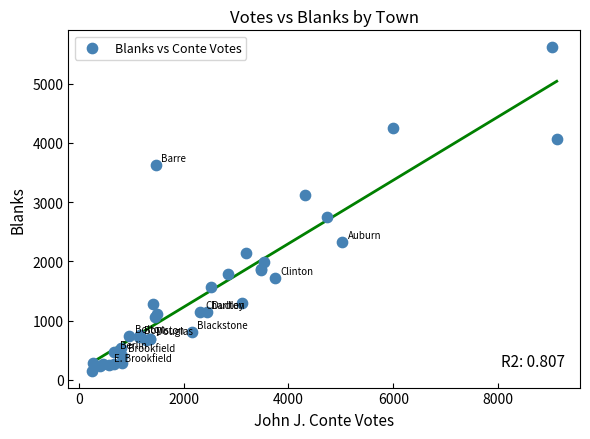

What Y value in the scatter plot is closest to 2883?

2740